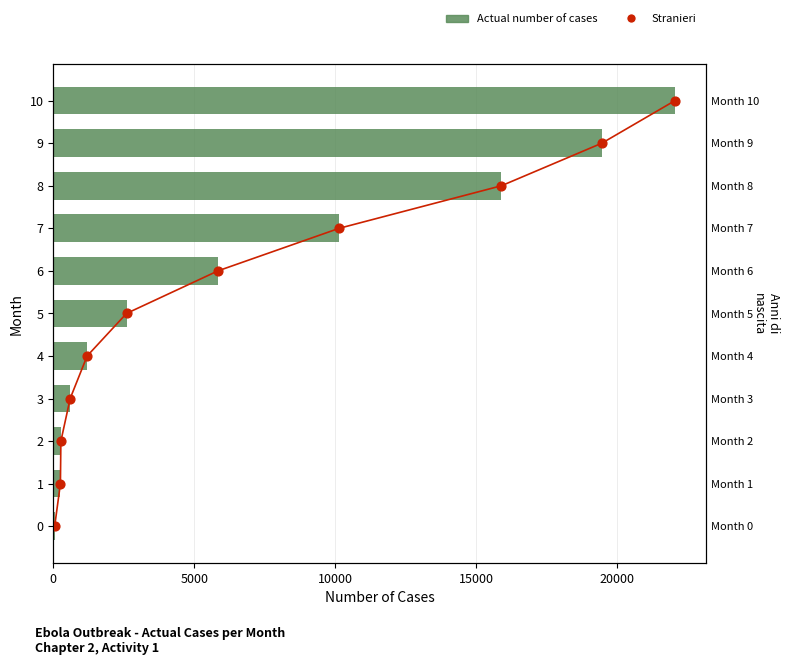

Which series has the largest total across all categories?

Actual number of cases